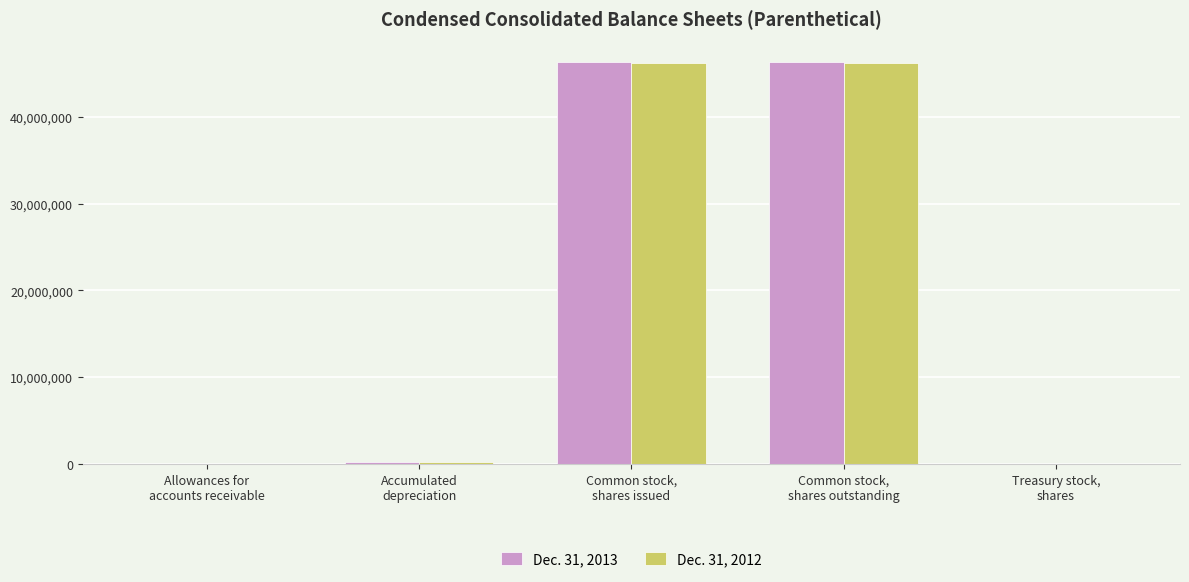

Read the Dec. 31, 2012 value at Treasury stock,
shares.

12000